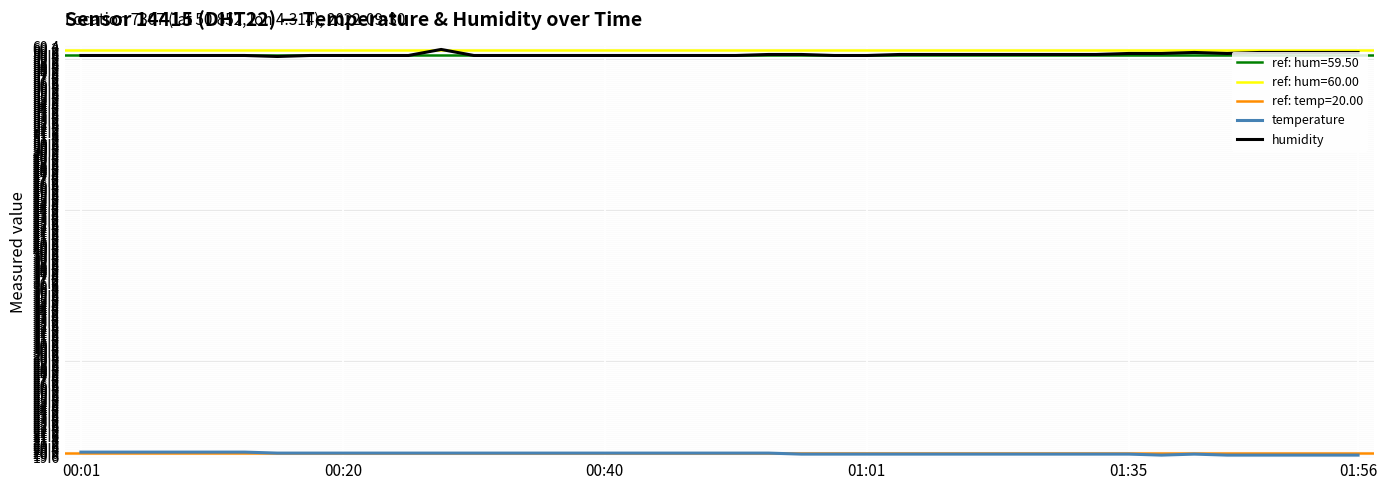

True or false: temperature has a value of 20.0 at 21.

True